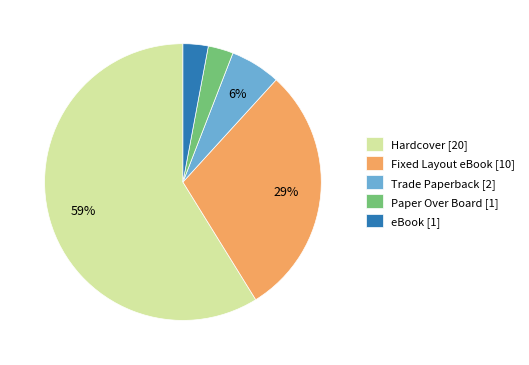

To the nearest percent, what percentage of the pie is Trade Paperback [2]?

6%